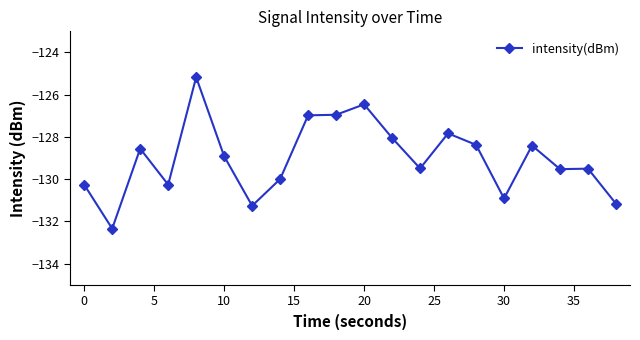

What is the difference between the second highest and second lowest values?

4.8